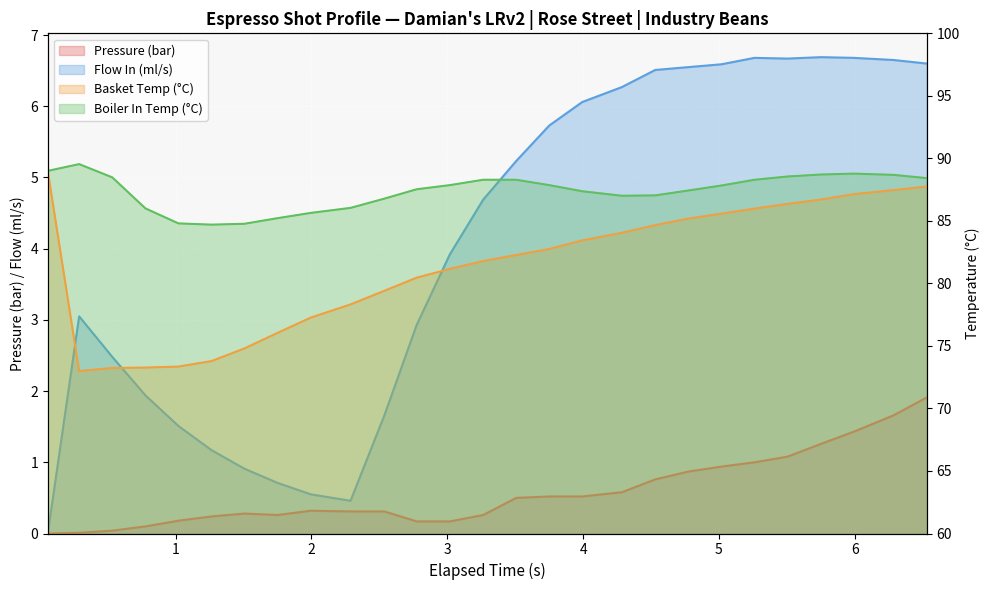

How many lines are shown in the chart?

4